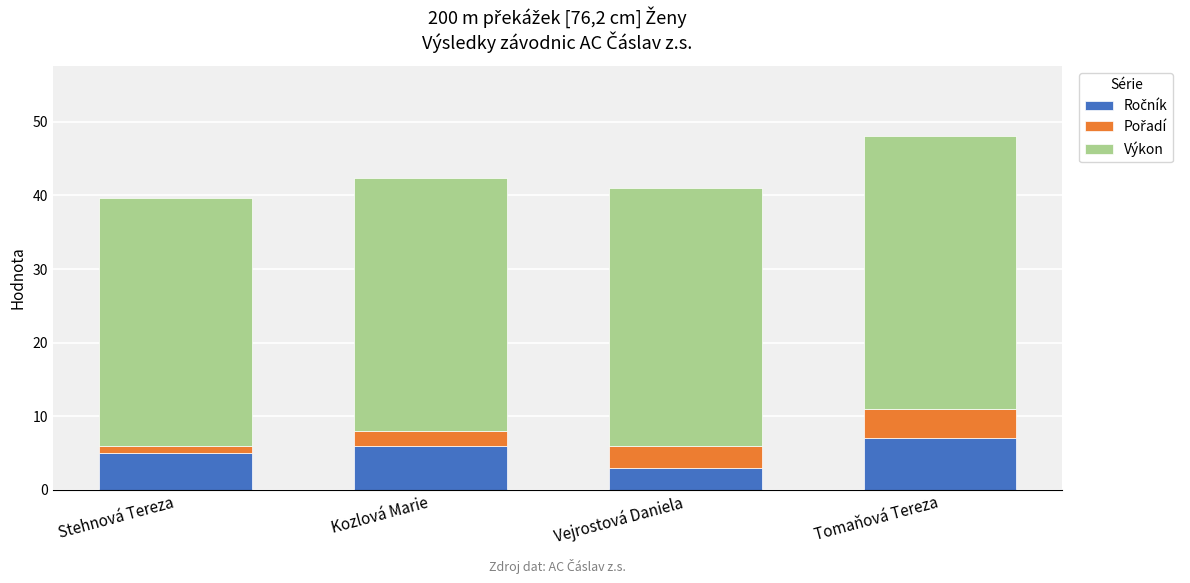

What is the total value across all series at Kozlová Marie?

42.3